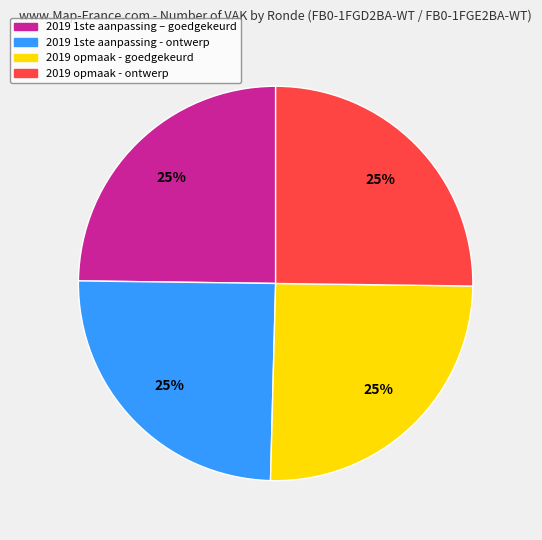

Is there a majority slice in this chart?

No